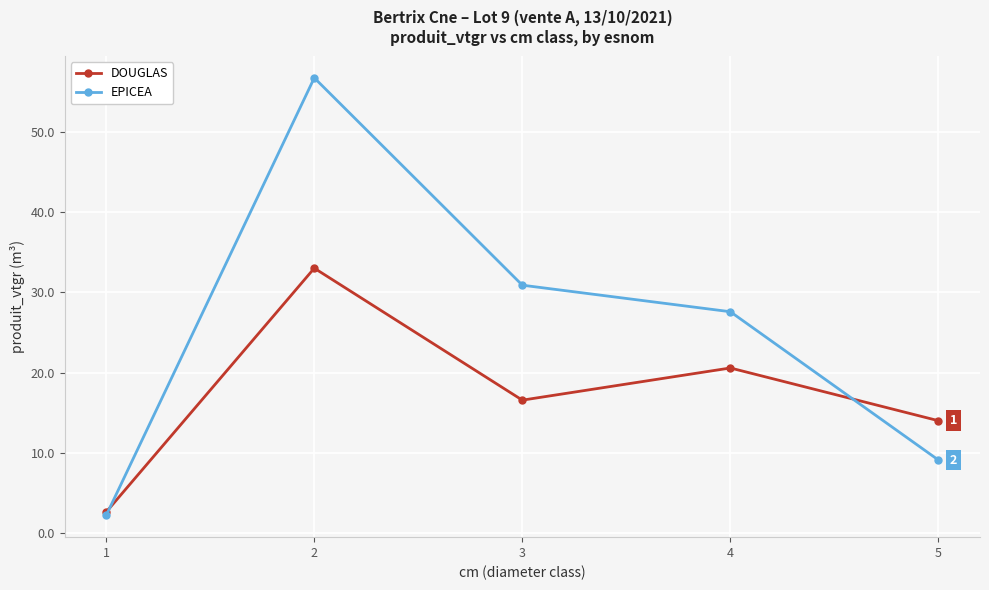

The value of EPICEA at 4 is 27.6. True or false?

True